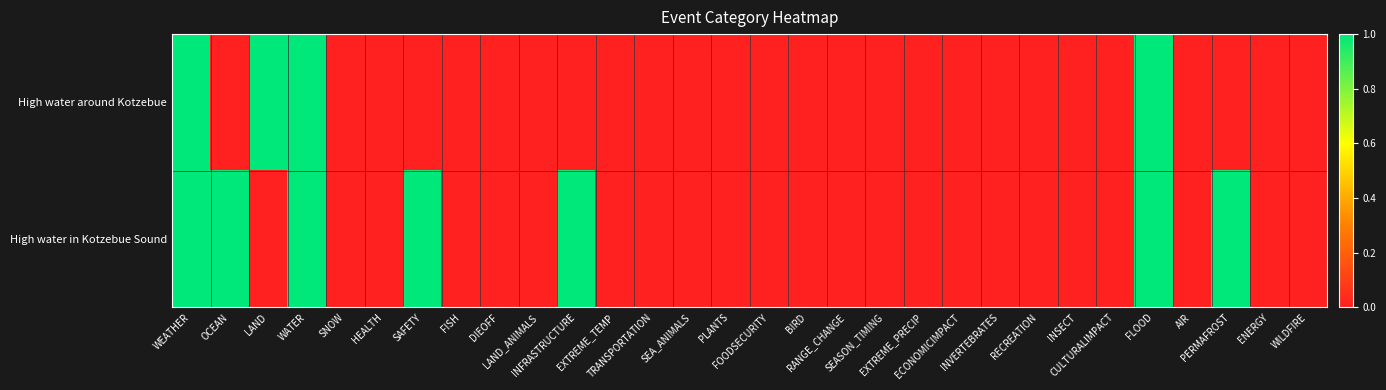

Reading left to right, transcribe all the data shown in this chart.

High water around Kotzebue: WEATHER=1	OCEAN=0	LAND=1	WATER=1	SNOW=0	HEALTH=0	SAFETY=0	FISH=0	DIEOFF=0	LAND_ANIMALS=0	INFRASTRUCTURE=0	EXTREME_TEMP=0	TRANSPORTATION=0	SEA_ANIMALS=0	PLANTS=0	FOODSECURITY=0	BIRD=0	RANGE_CHANGE=0	SEASON_TIMING=0	EXTREME_PRECIP=0	ECONOMICIMPACT=0	INVERTEBRATES=0	RECREATION=0	INSECT=0	CULTURALIMPACT=0	FLOOD=1	AIR=0	PERMAFROST=0	ENERGY=0	WILDFIRE=0
High water in Kotzebue Sound: WEATHER=1	OCEAN=1	LAND=0	WATER=1	SNOW=0	HEALTH=0	SAFETY=1	FISH=0	DIEOFF=0	LAND_ANIMALS=0	INFRASTRUCTURE=1	EXTREME_TEMP=0	TRANSPORTATION=0	SEA_ANIMALS=0	PLANTS=0	FOODSECURITY=0	BIRD=0	RANGE_CHANGE=0	SEASON_TIMING=0	EXTREME_PRECIP=0	ECONOMICIMPACT=0	INVERTEBRATES=0	RECREATION=0	INSECT=0	CULTURALIMPACT=0	FLOOD=1	AIR=0	PERMAFROST=1	ENERGY=0	WILDFIRE=0